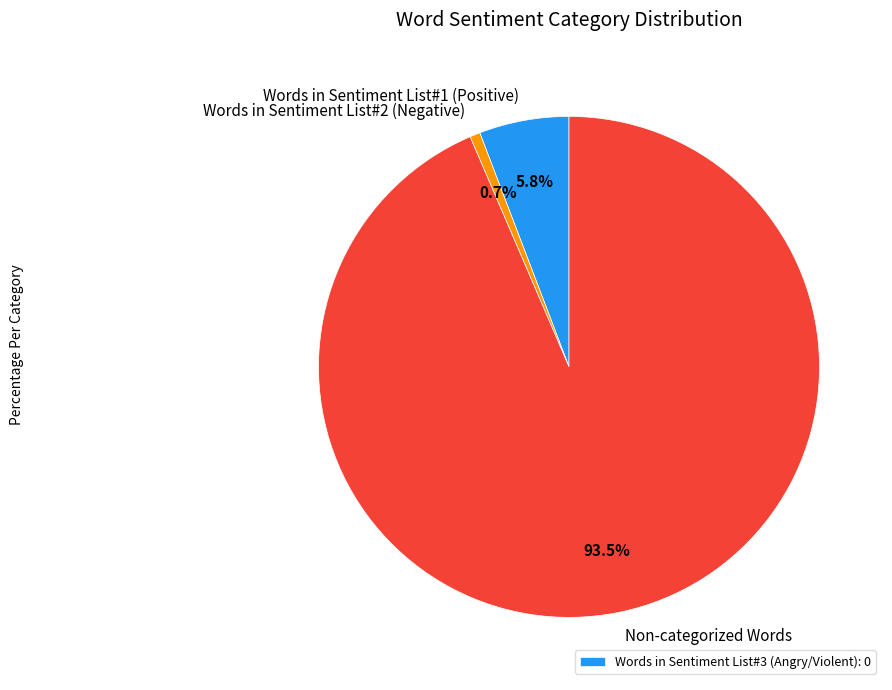

Between Words in Sentiment List#2 (Negative) and Non-categorized Words, which is larger?

Non-categorized Words